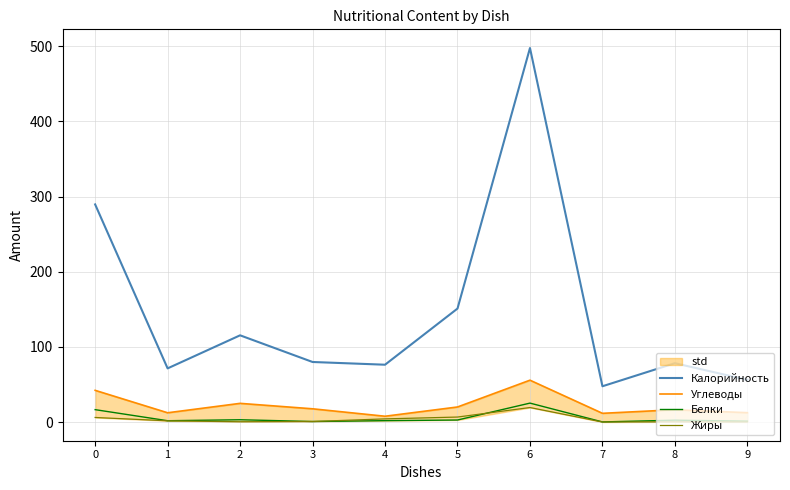

At which category is the sum across all series the highest?

6